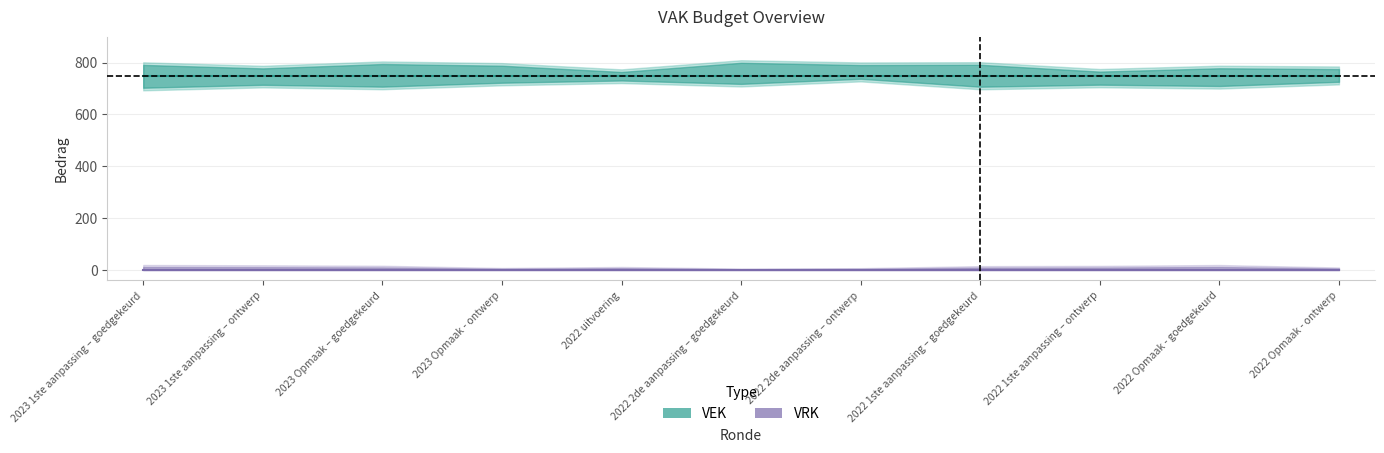

What is the total value across all series at 2023 1ste aanpassing – goedgekeurd?

750